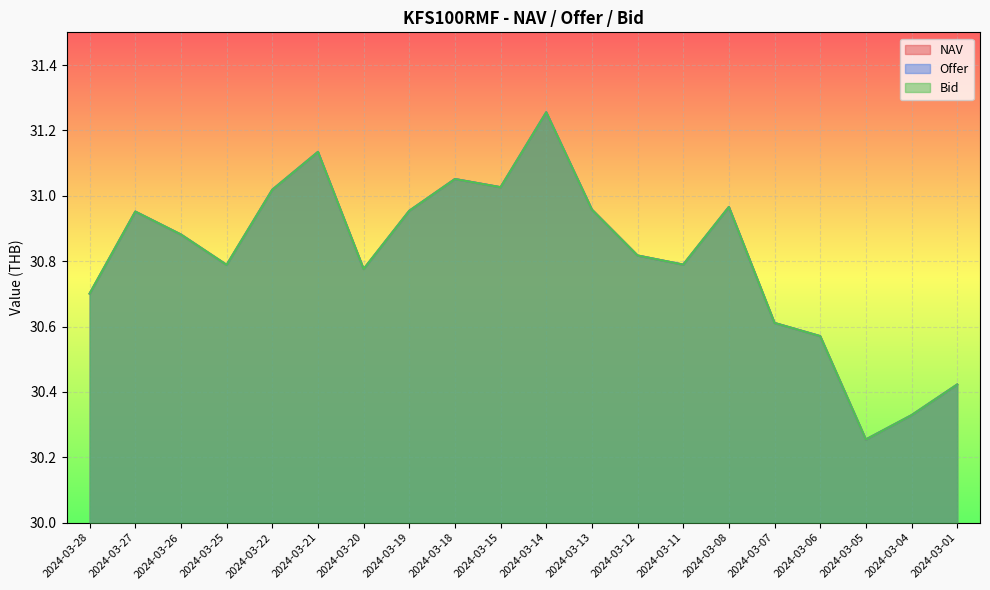

How many interior local peaks does the NAV series have?

5